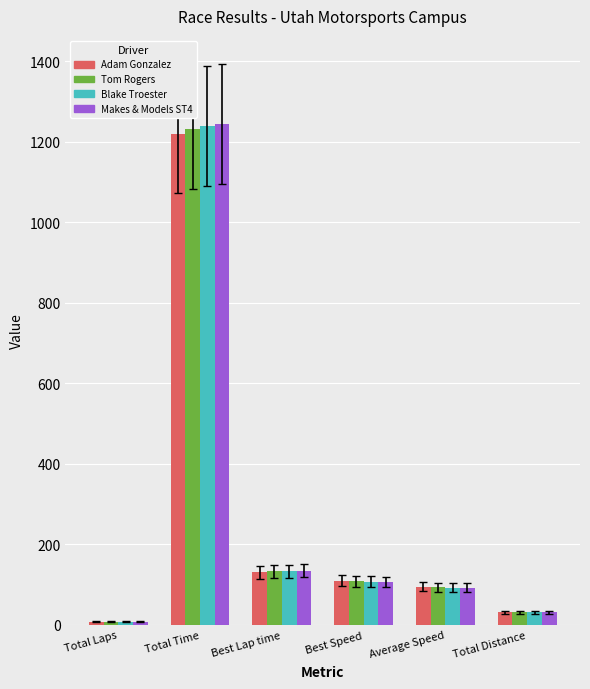

What is the total value across all series at Total Time?

4936.3